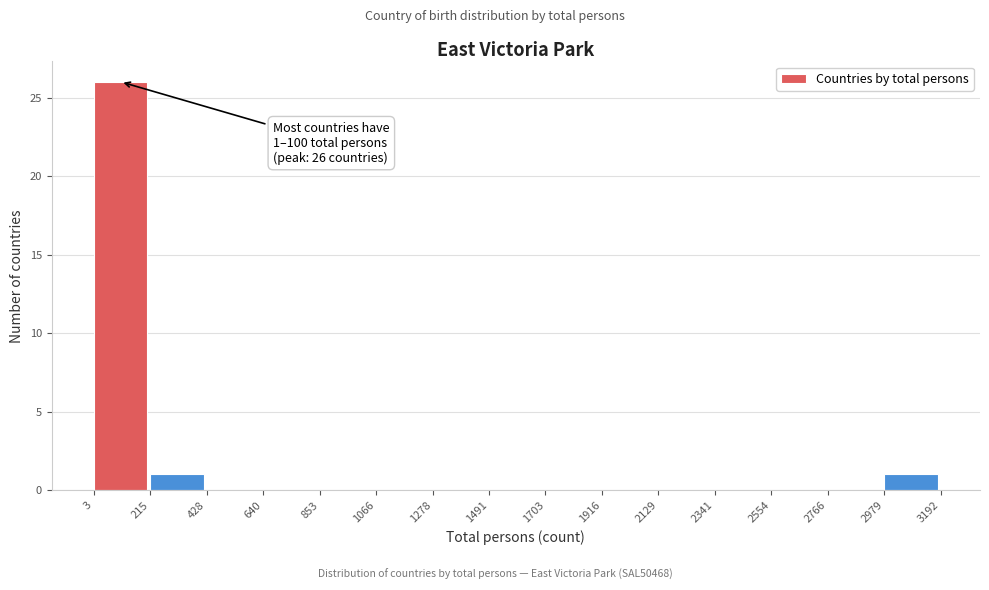

Which range on the x-axis has the tallest bar?

3 to 215